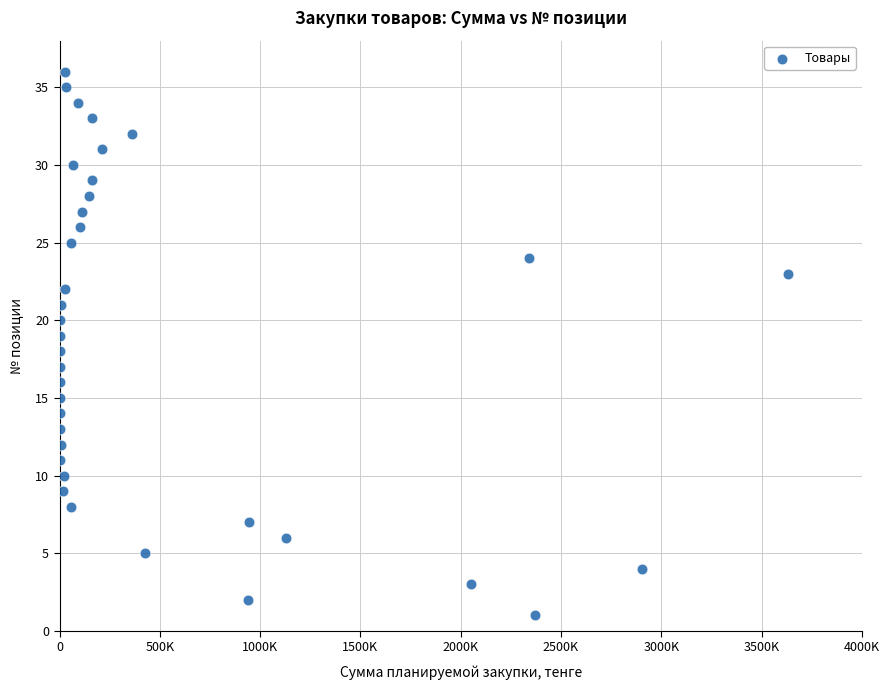

What is the range of X values (max minus min)?

3630140